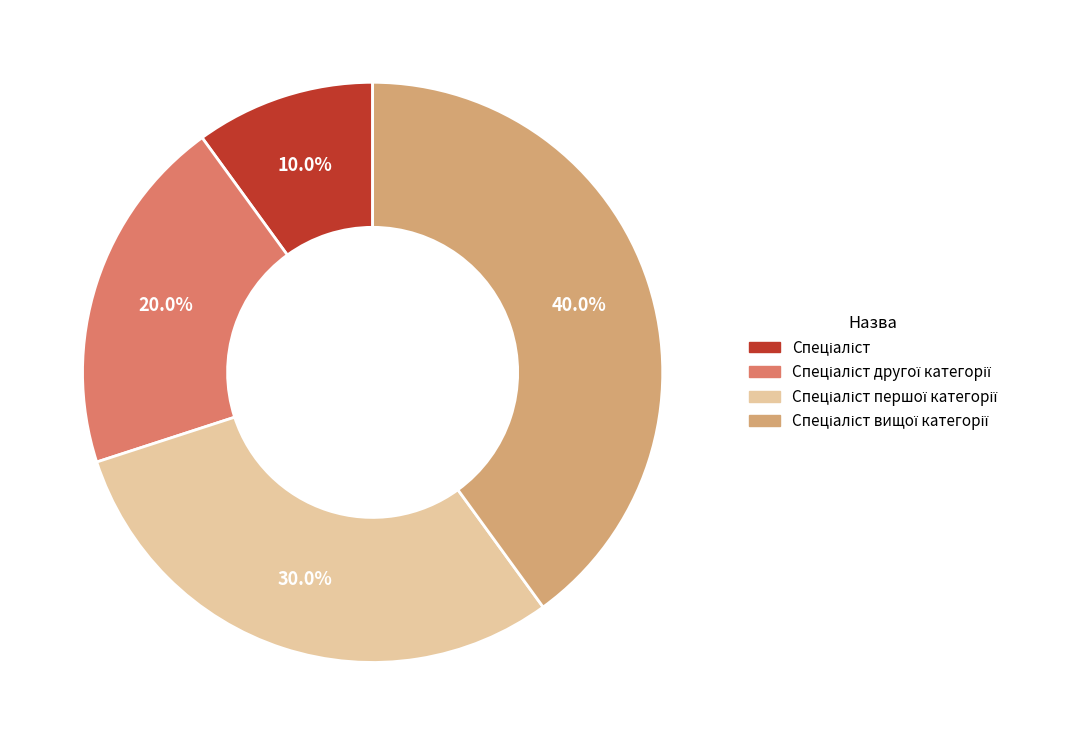

Is there any slice that represents more than half of the pie?

No